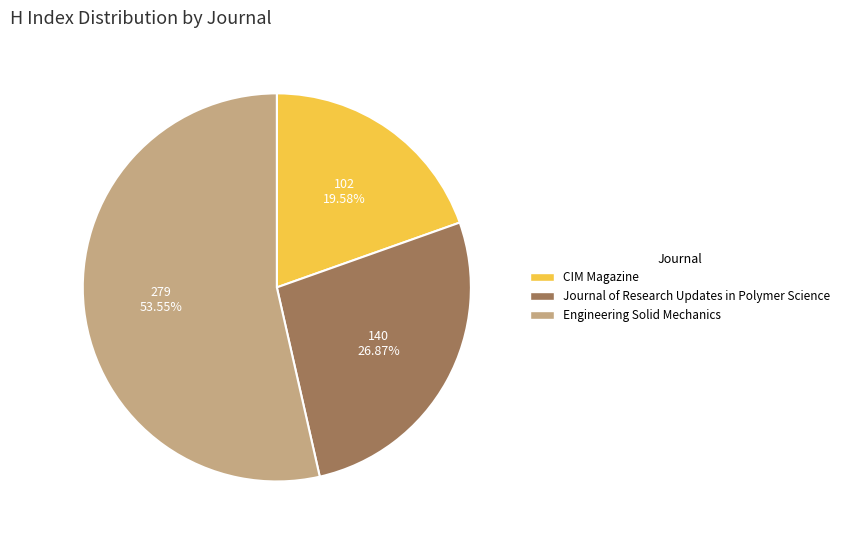

Count the number of slices in the pie.

3